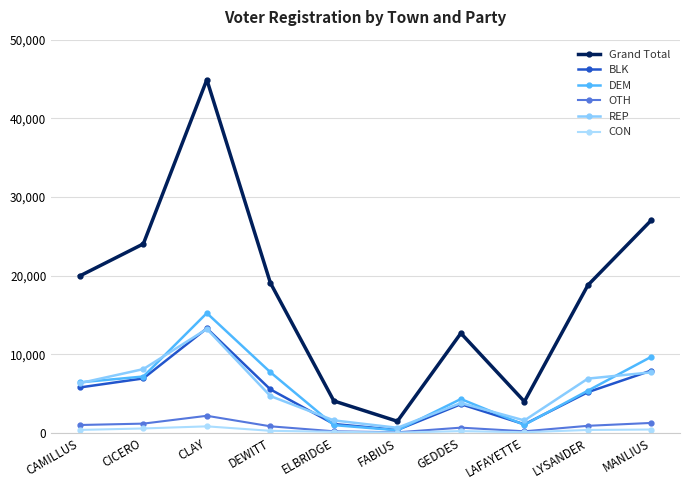

At which label is CON closest to 433?

MANLIUS